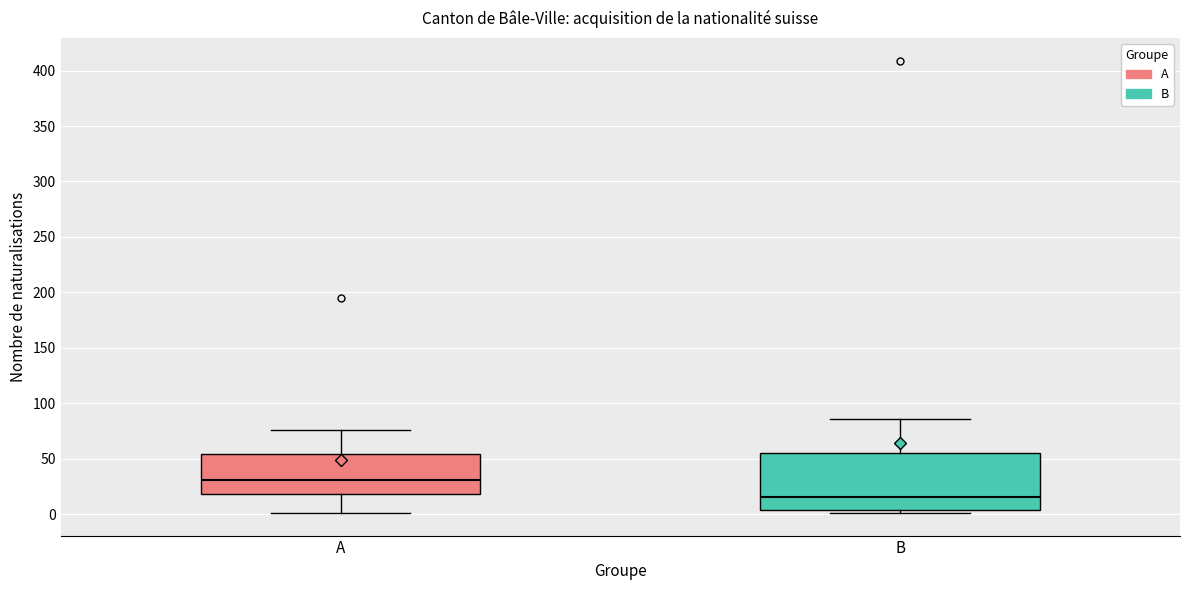

Reading left to right, transcribe this box plot: for each box, give where its median line is, the range the box spans, and where its two whiskers end, as read against the y-axis. The values are not printed on the chart, so give them approximately, as read against the axis.

A: median 30, box 20 to 55, whiskers 0 to 75
B: median 15, box 5 to 55, whiskers 0 to 85